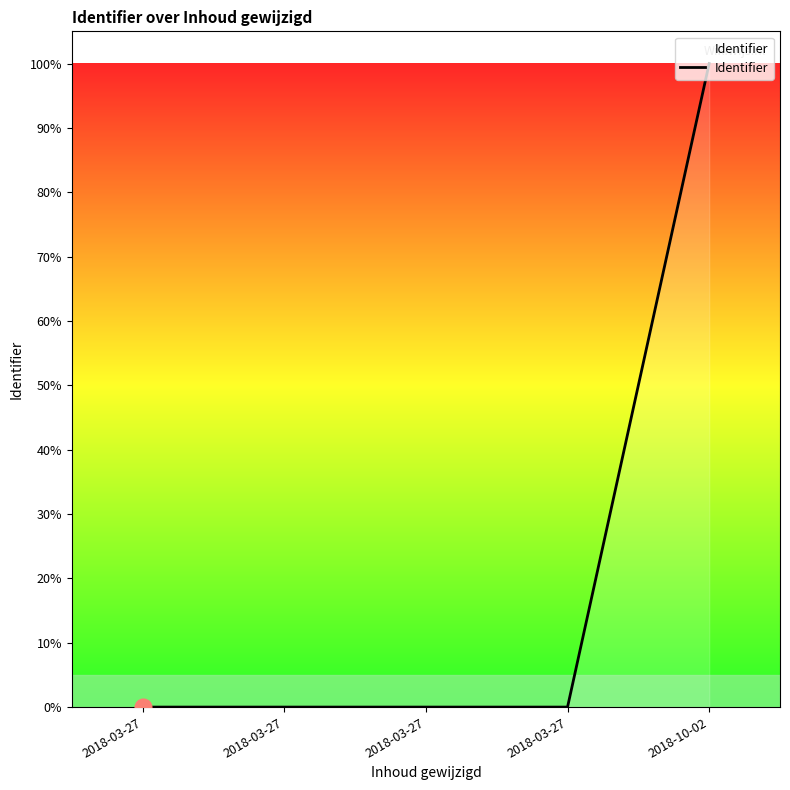

How many lines are shown in the chart?

1